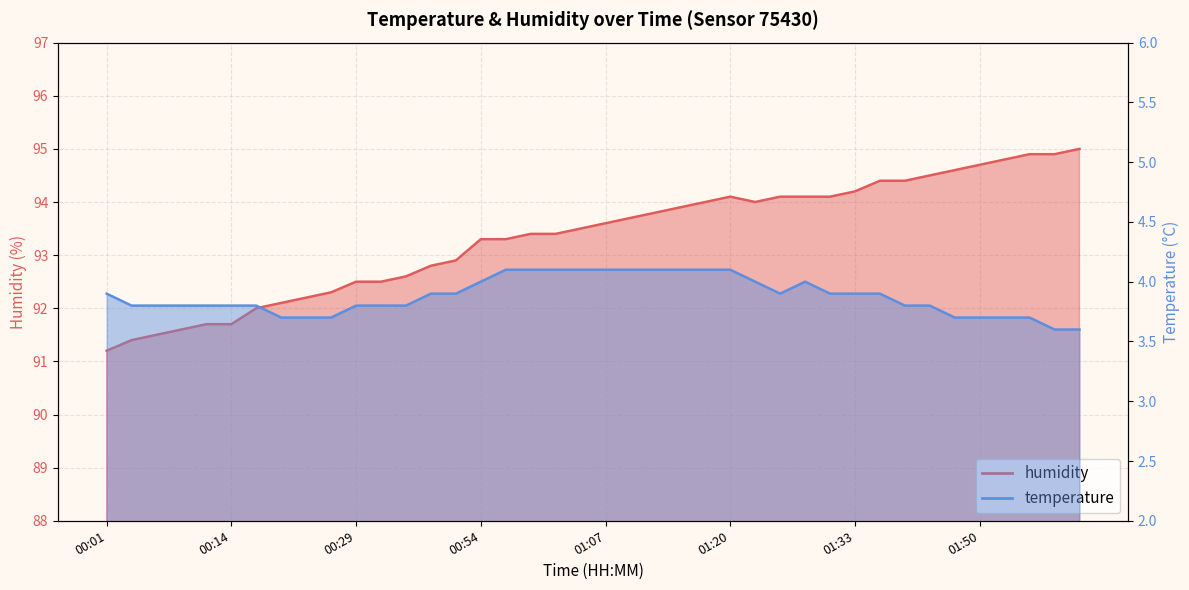

What is the greatest value displayed?

95.0